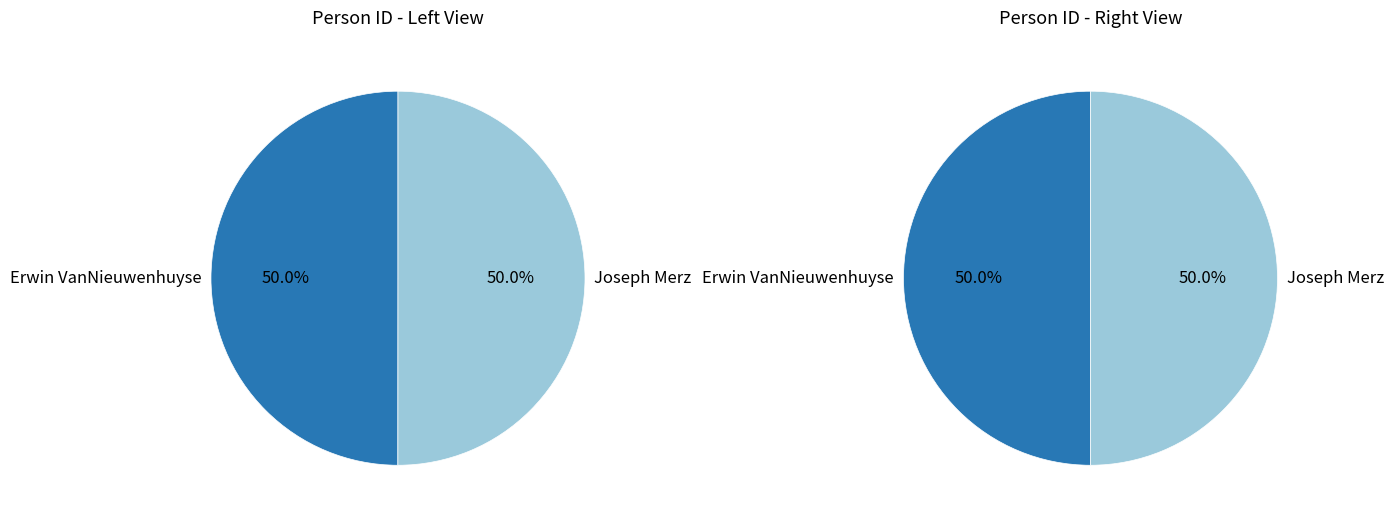

Between Joseph Merz and Erwin VanNieuwenhuyse, which is larger?

Joseph Merz